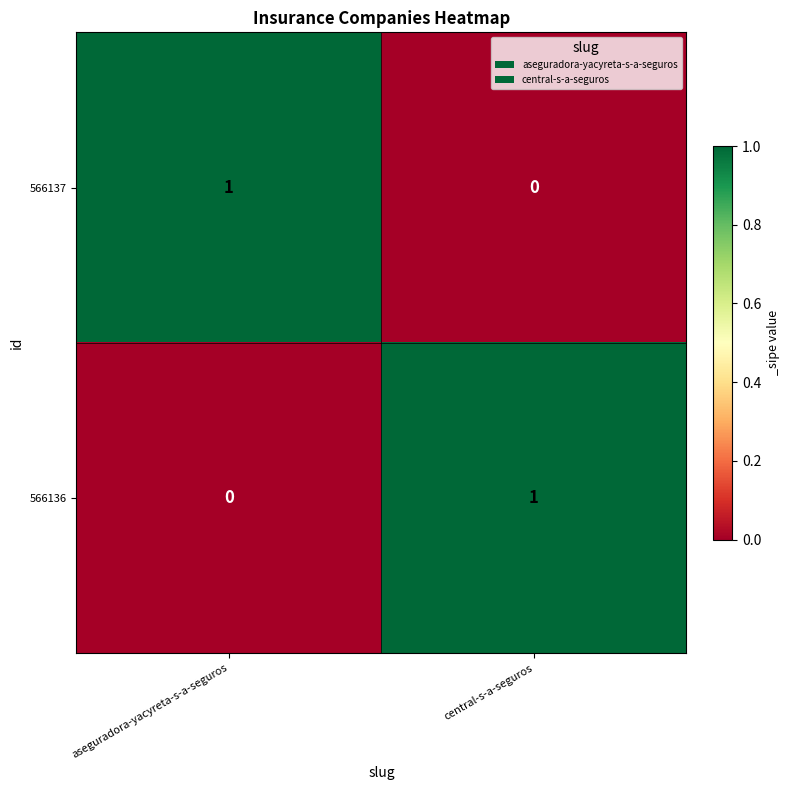

Is it true that 566136 equals 0 at central-s-a-seguros?

False